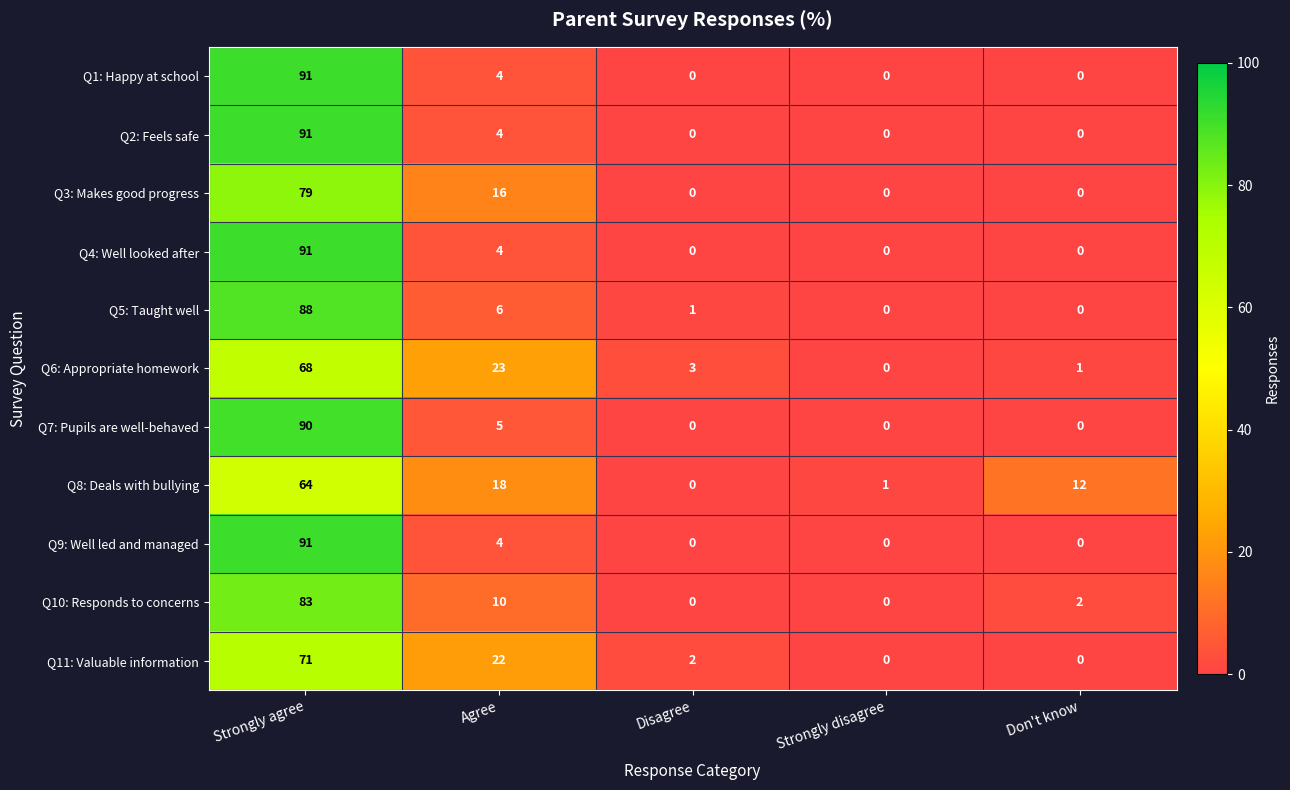

Where is Q10: Responds to concerns nearest to the value 41?

Agree